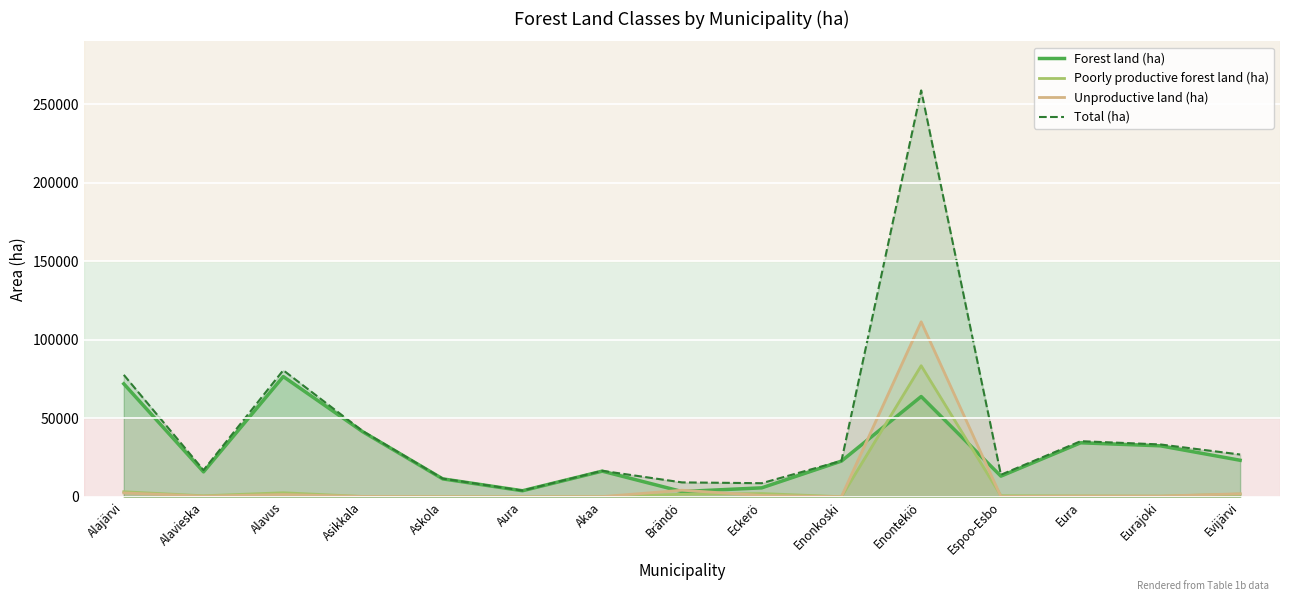

Reading right to left, list all the values displayed in this chart.

Forest land (ha): 23266	32466	34399	13162	63853	22754	5712	3348	16345	3853	11414	41315	76565	15878	71945
Poorly productive forest land (ha): 1729	410	566	704	83473	51	2091	1638	87	84	97	198	2588	657	3219
Unproductive land (ha): 1939	460	457	176	111439	76	861	4193	121	18	67	209	1434	434	2477
Total (ha): 26933	33336	35422	14042	258765	22881	8664	9180	16554	3955	11578	41722	80587	16969	77640